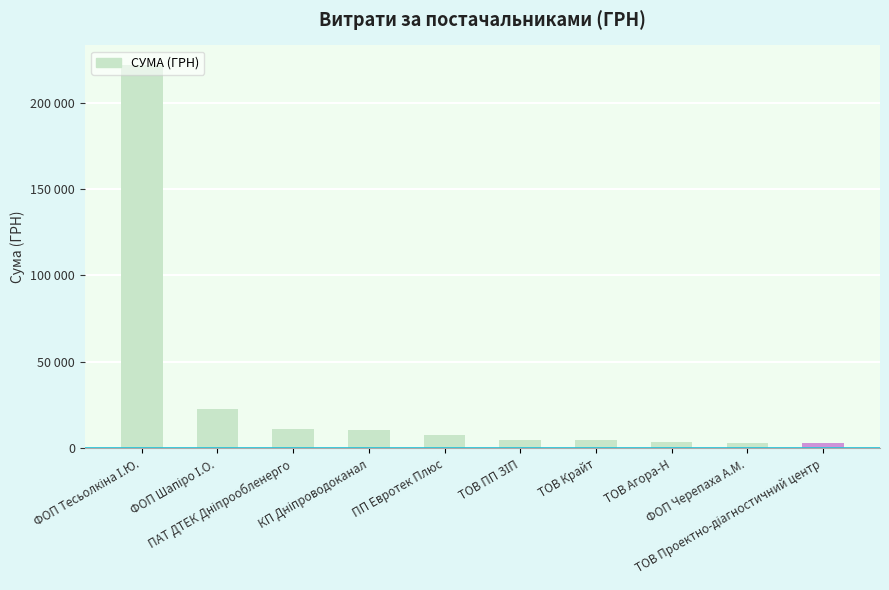

Reading right to left, what are all the values shown in this chart?

ТОВ Проектно-діагностичний центр=3000.0	ФОП Черепаха А.М.=3164.0	ТОВ Агора-Н=3973.0	ТОВ Крайт=4670.0	ТОВ ПП ЗІП=4896.3	ПП Евротек Плюс=7672.3	КП Дніпроводоканал=10478.4	ПАТ ДТЕК Дніпрообленерго=11231.6	ФОП Шапіро І.О.=22588.0	ФОП Тесьолкіна І.Ю.=221952.2